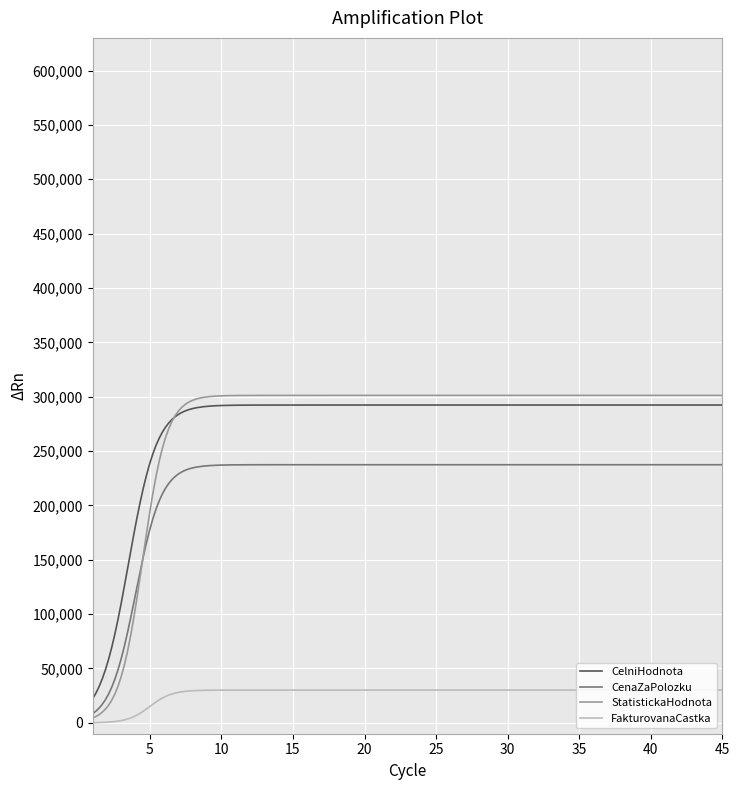

What is the highest value of the FakturovanaCastka series?

30161.9